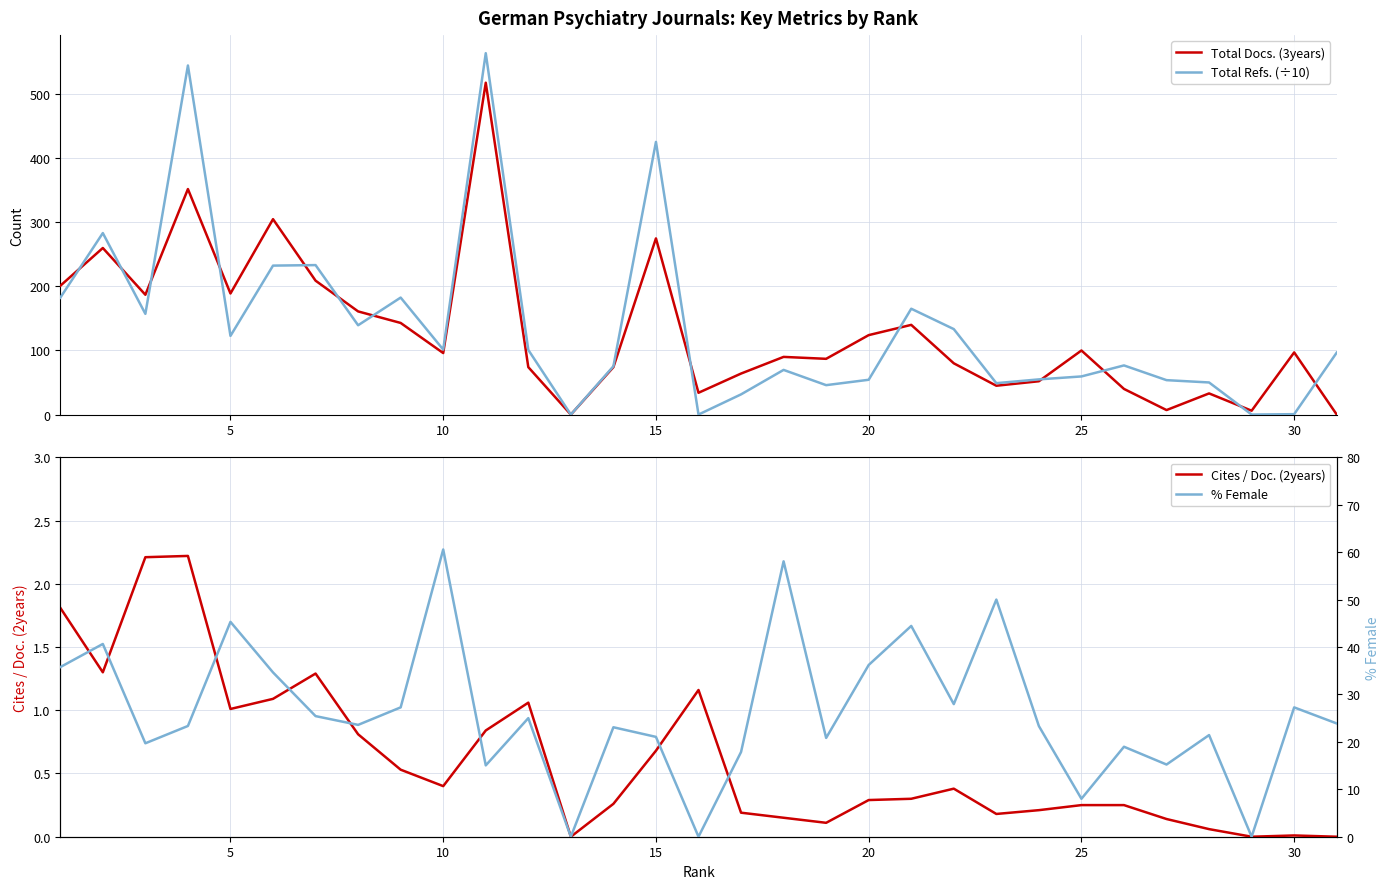

True or false: Total Refs. (÷10) has a value of 78.5 at 20.

False